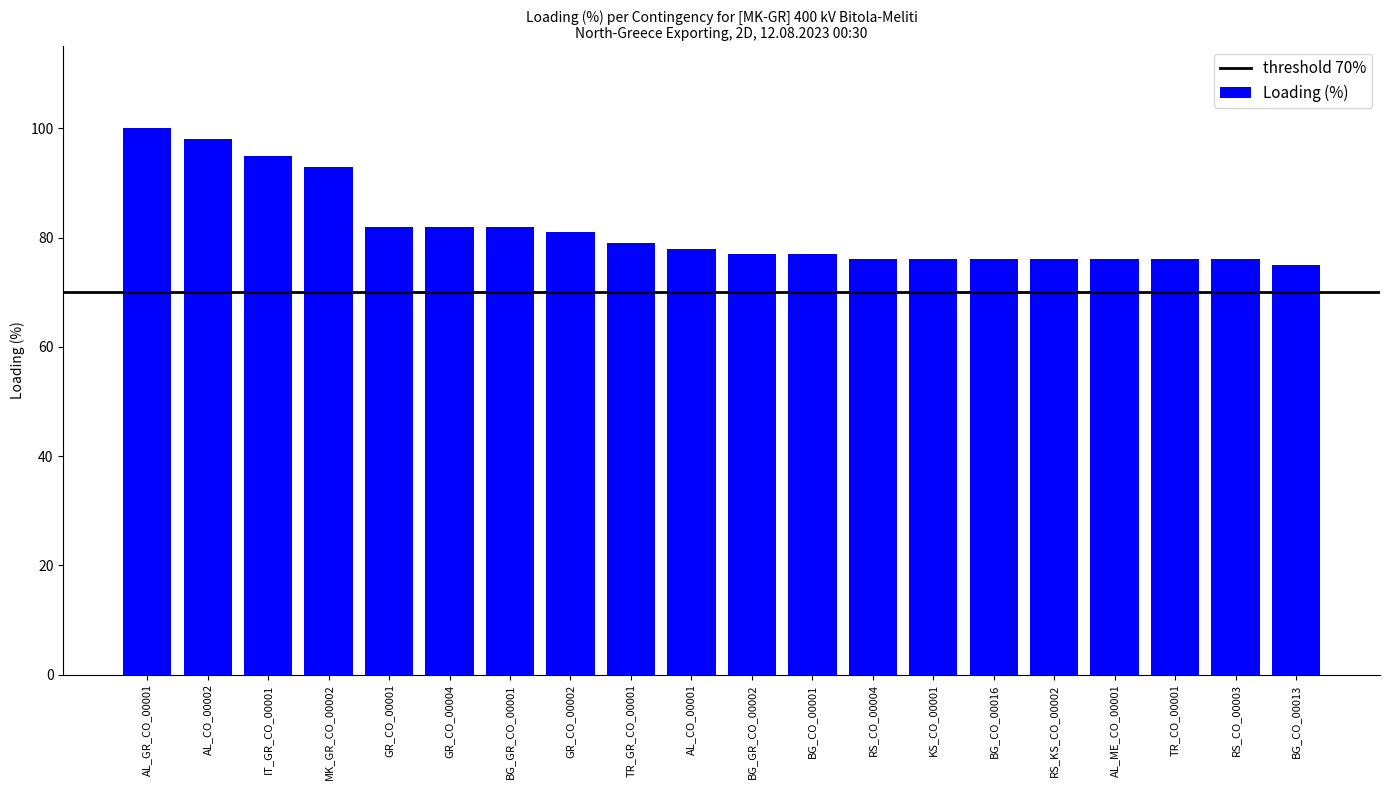

What is the value of the 19th bar from the left?

76